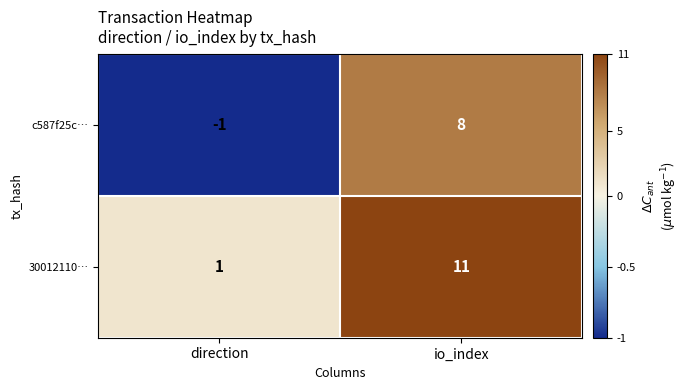

Count the number of data series in this chart.

2